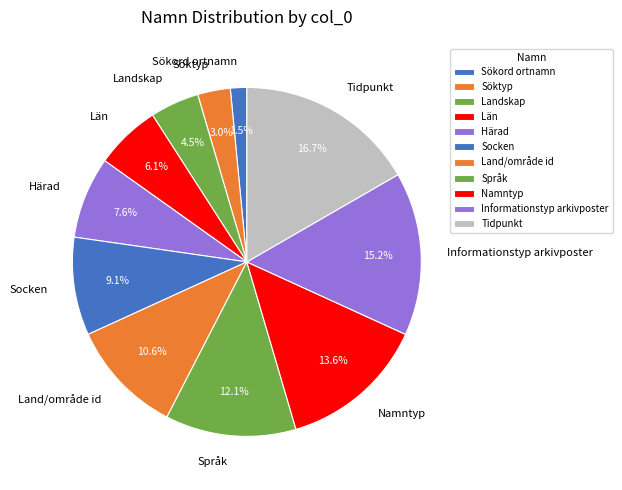

True or false: Namntyp accounts for 14% of the total.

True